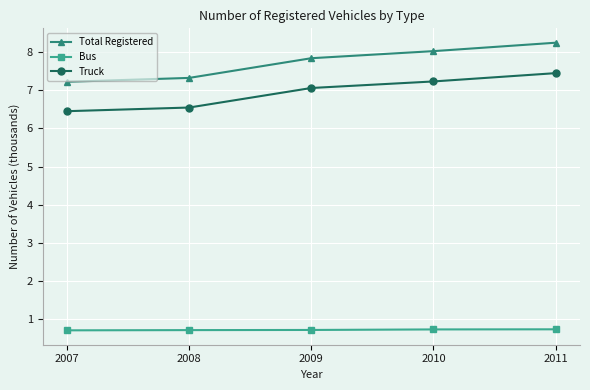

What is the total value across all series at 2009?

15.6